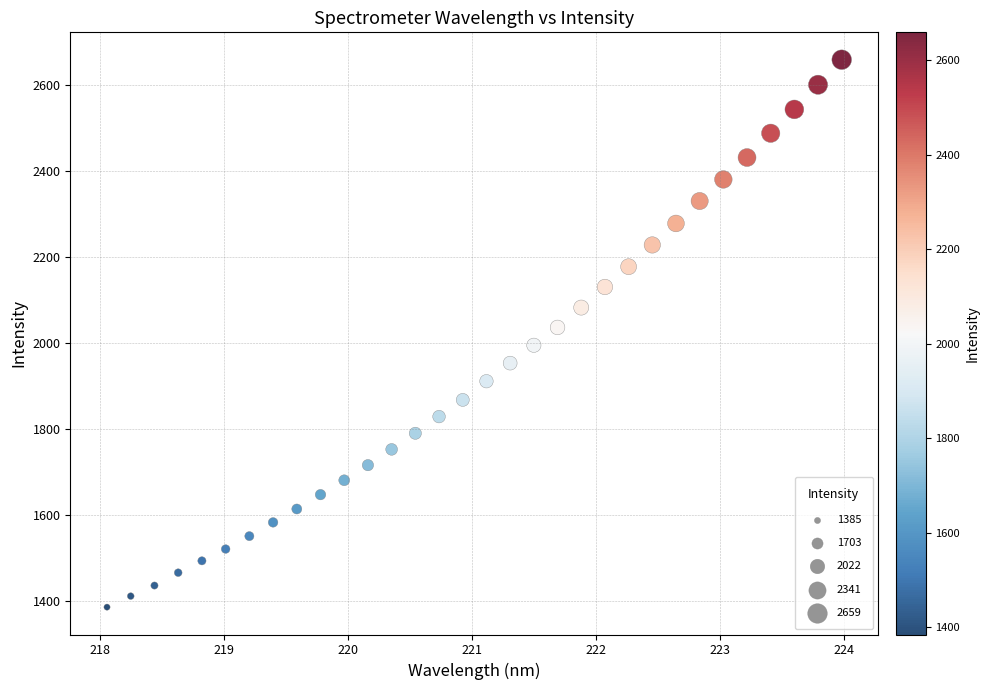

What is the range of Y values (max minus min)?

1274.3